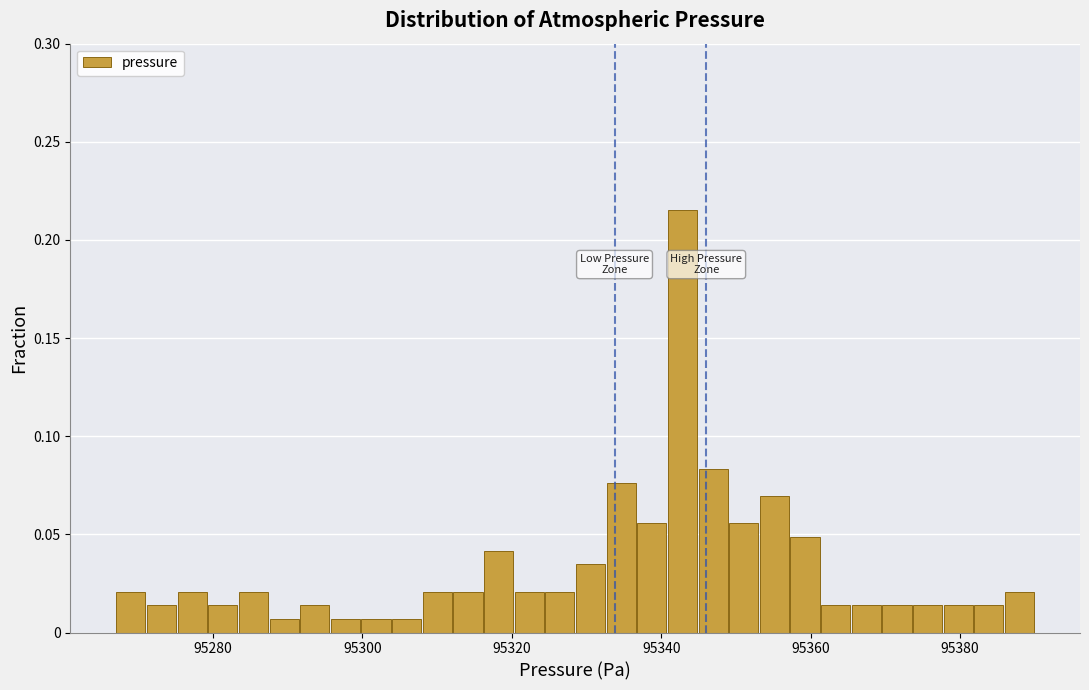

Read against the x-axis, roughly where is the centre of the tallest bar?

95342